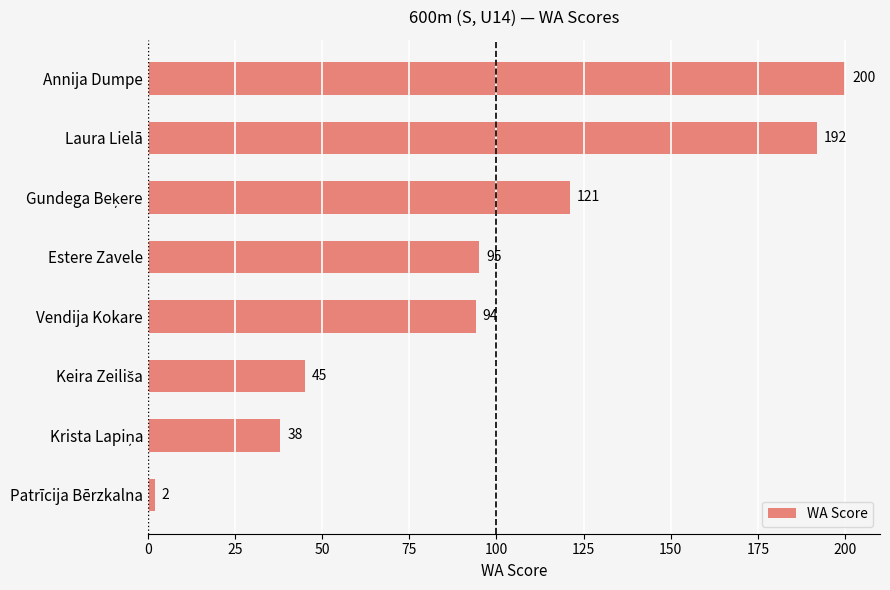

How many values are below 95?

4